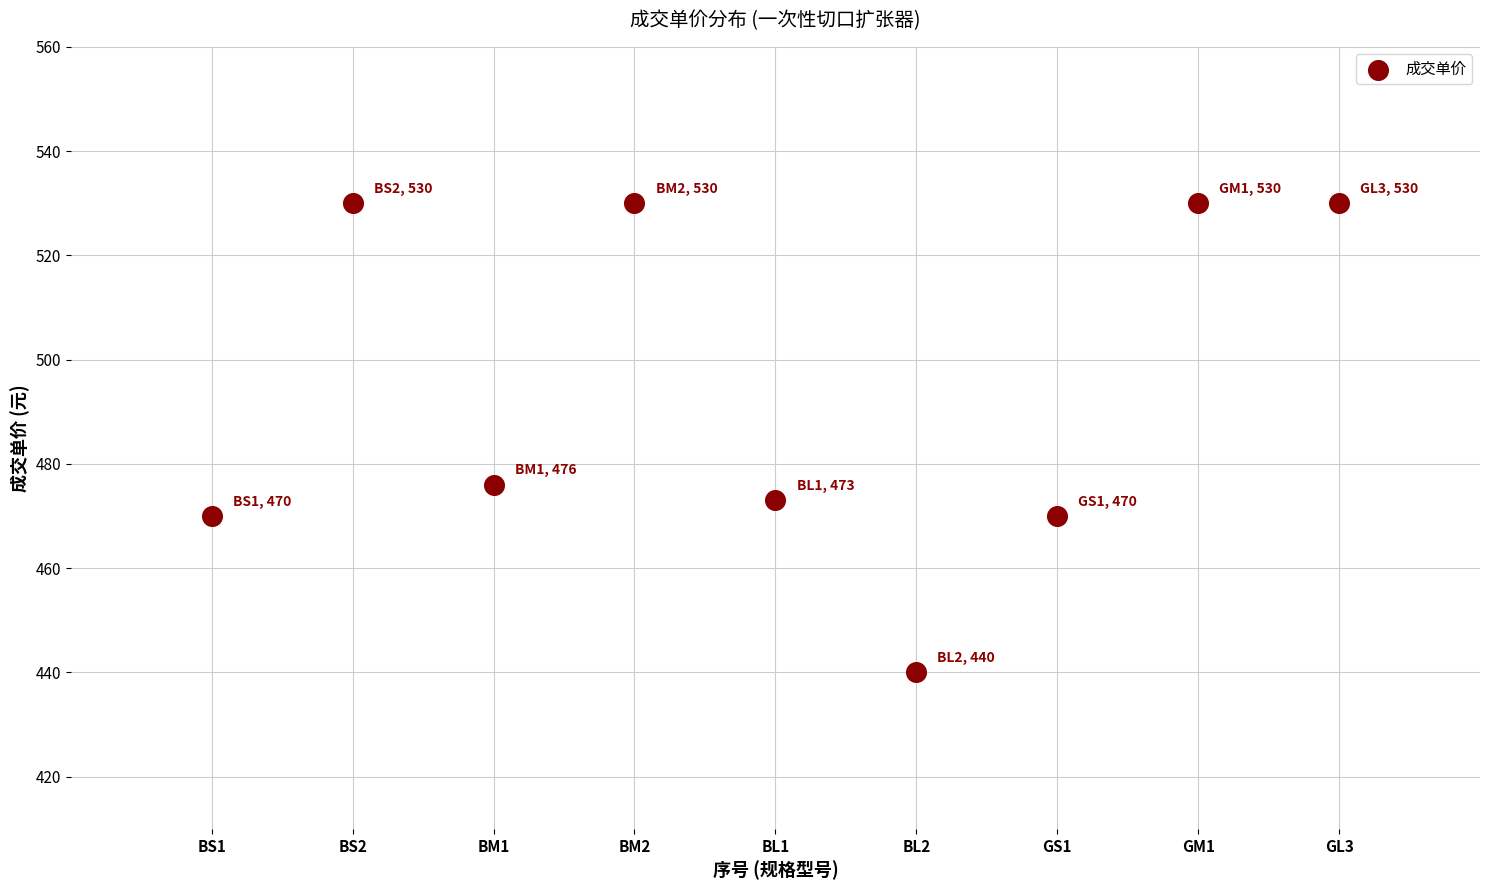

What Y value in the scatter plot is closest to 485?

476